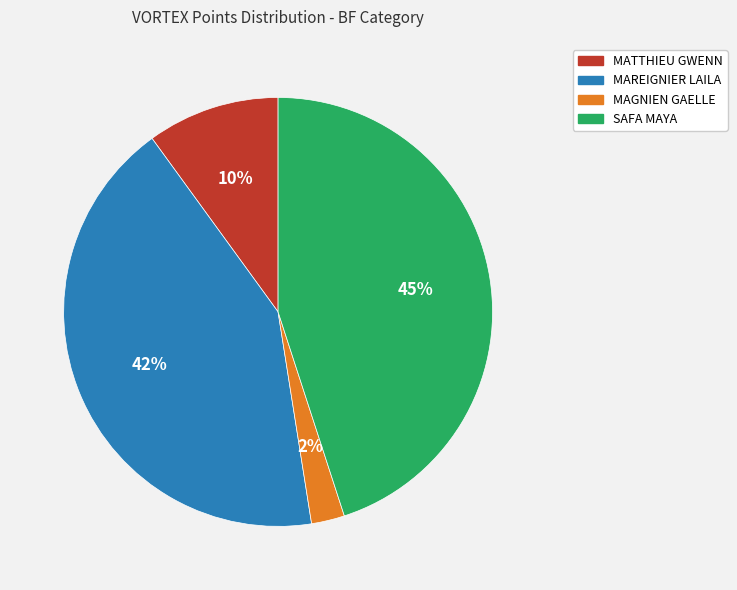

Which category has the biggest portion of the pie?

SAFA MAYA